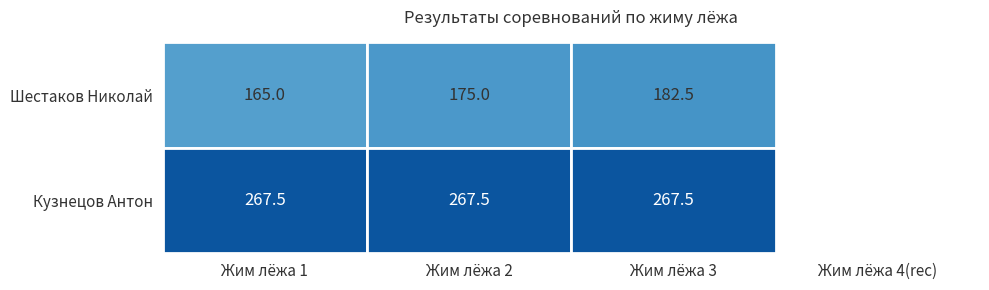

What is the maximum value for Кузнецов Антон?

267.5